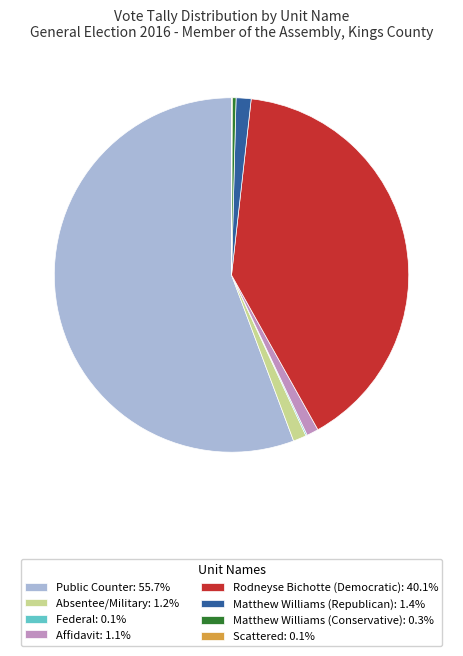

Is there any slice that represents more than half of the pie?

Yes